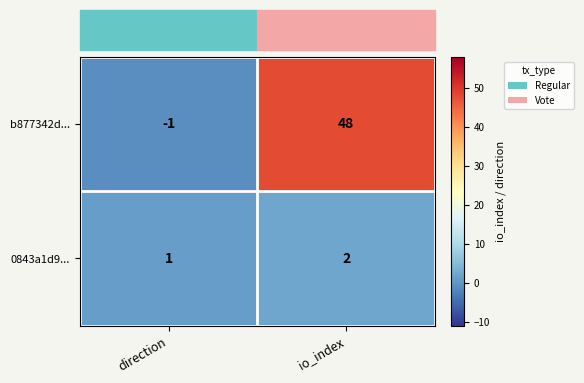

The b877342d... series shows 48 at io_index. True or false?

True